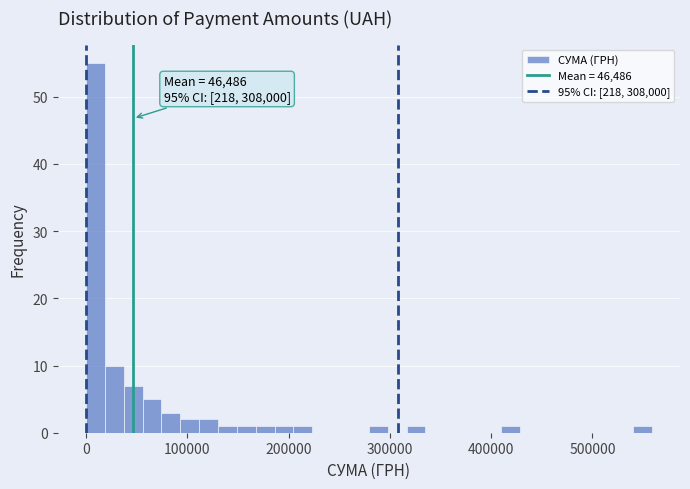

Read against the x-axis, roughly where is the centre of the tallest bar?

10000